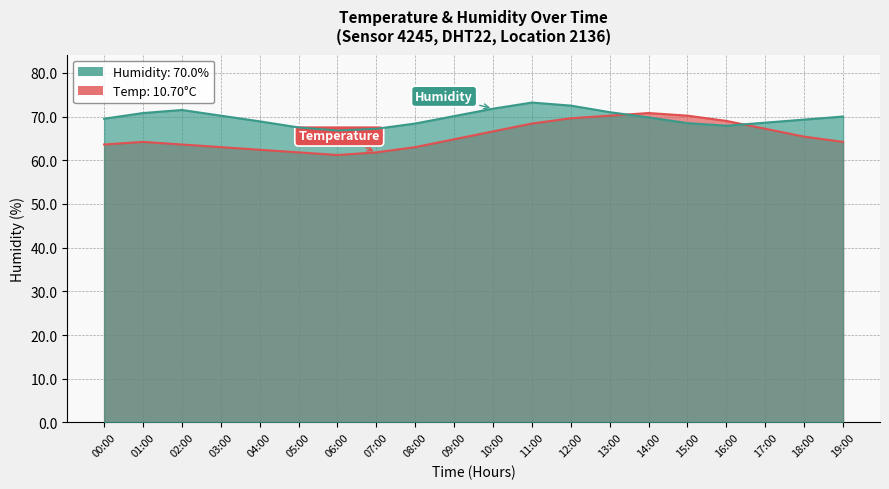

List the series in order of their peak value, lowest first.

temperature, humidity